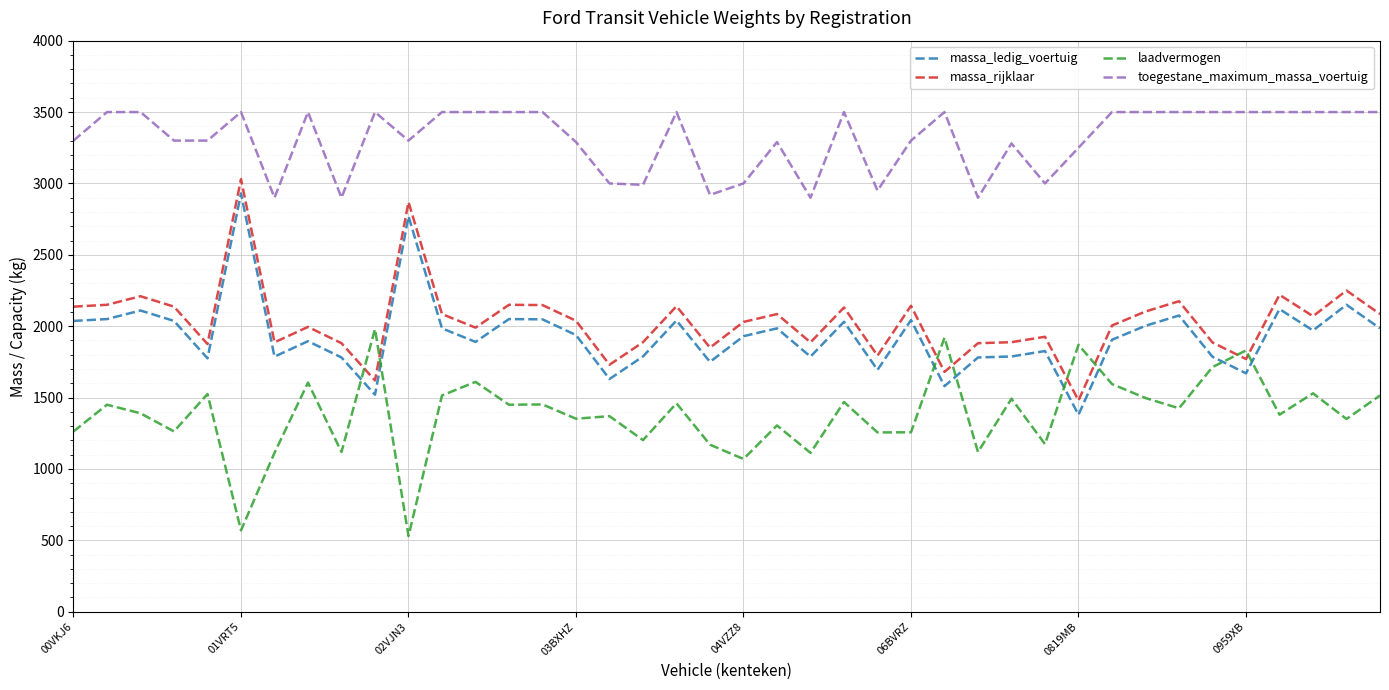

What is the difference between the maximum and minimum values in the massa_ledig_voertuig series?

1550